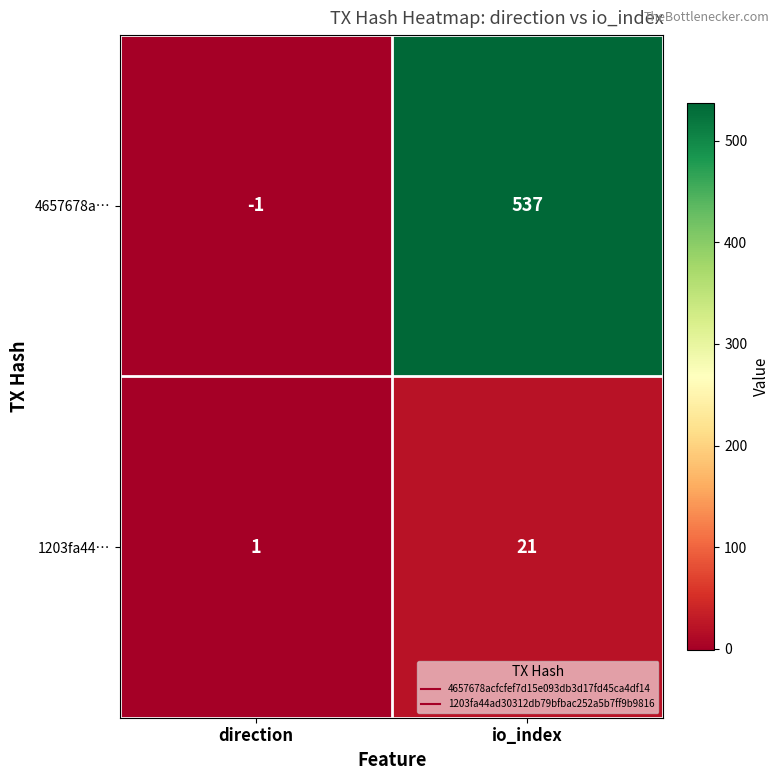

What is the smallest value displayed?

-1